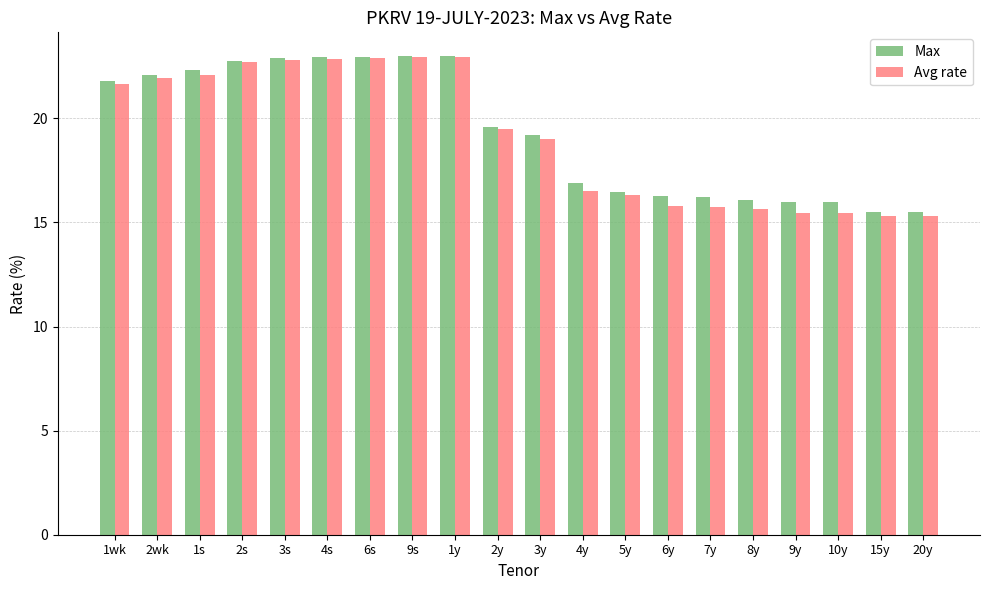

The Avg rate series shows 37.2 at 6s. True or false?

False